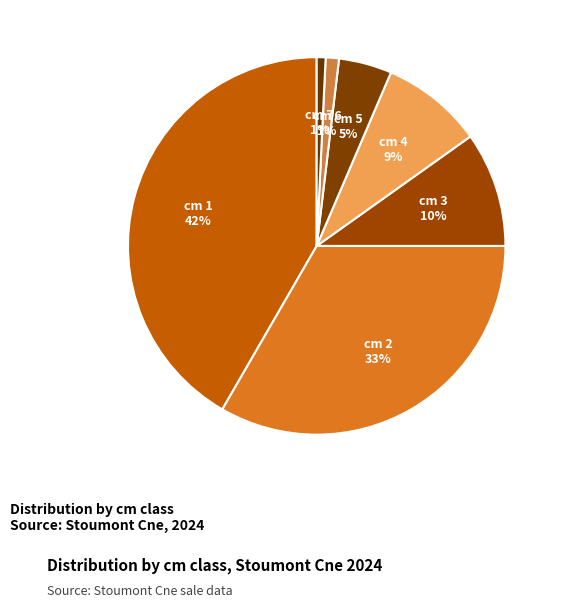

Does 6 represent more than half of the total?

No